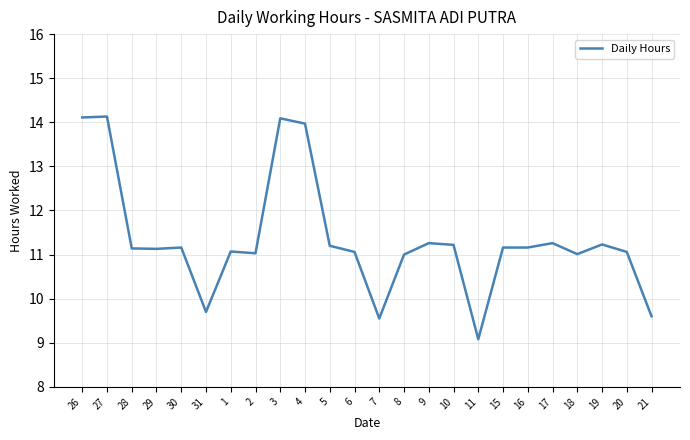

What is the smallest value displayed?

9.1